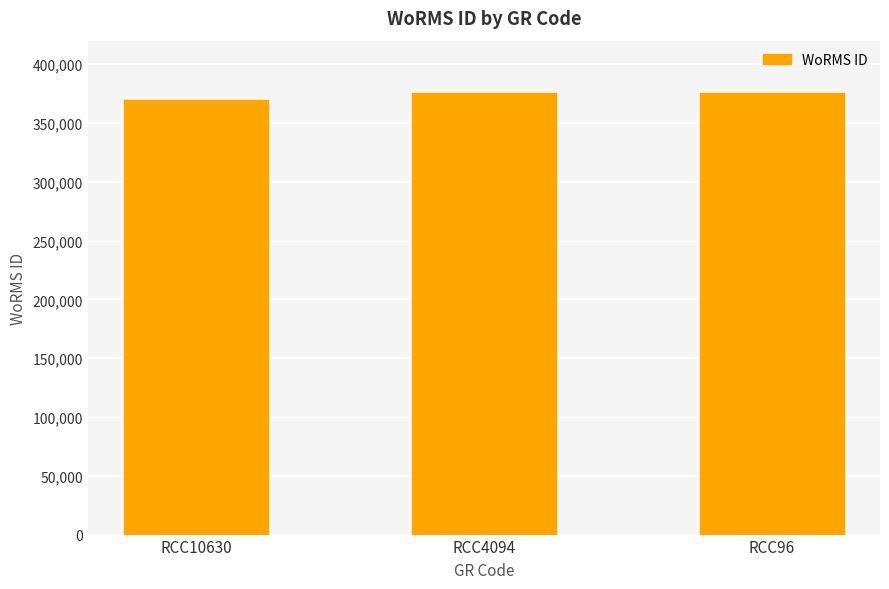

What is the ratio of the value at RCC10630 to the value at RCC4094?

1.0